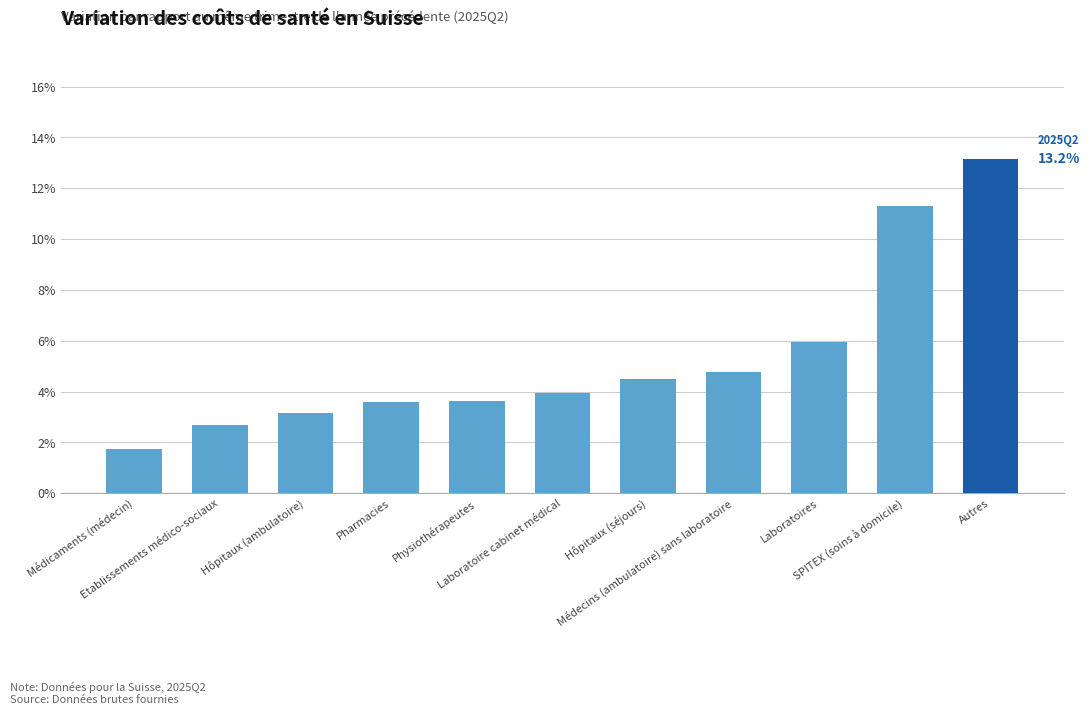

List the labels in order of value, largest first.

Autres, SPITEX (soins à domicile), Laboratoires, Médecins (ambulatoire) sans laboratoire, Hôpitaux (séjours), Laboratoire cabinet médical, Physiothérapeutes, Pharmacies, Hôpitaux (ambulatoire), Etablissements médico-sociaux, Médicaments (médecin)